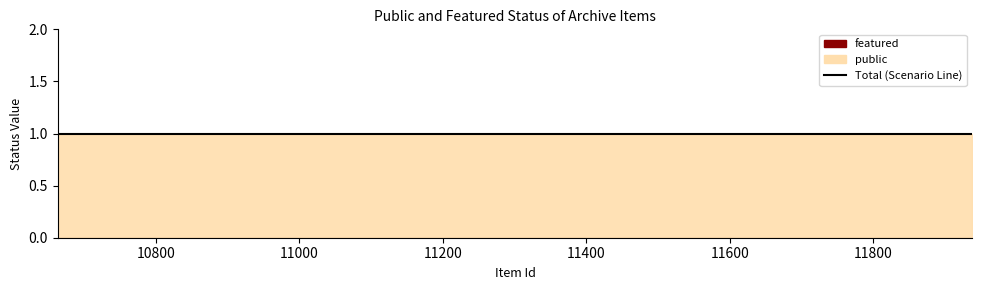

Which has a higher value, 10701 or 10663?

10701